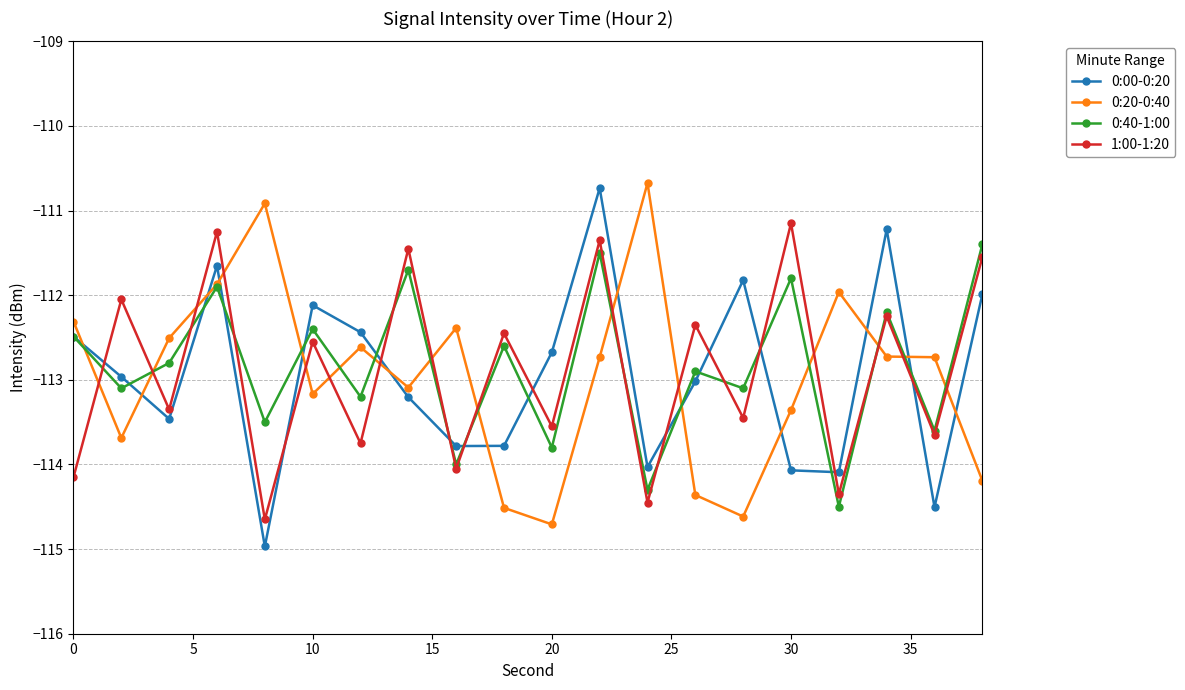

What is the difference between the maximum and minimum values in the 0:20-0:40 series?

4.0